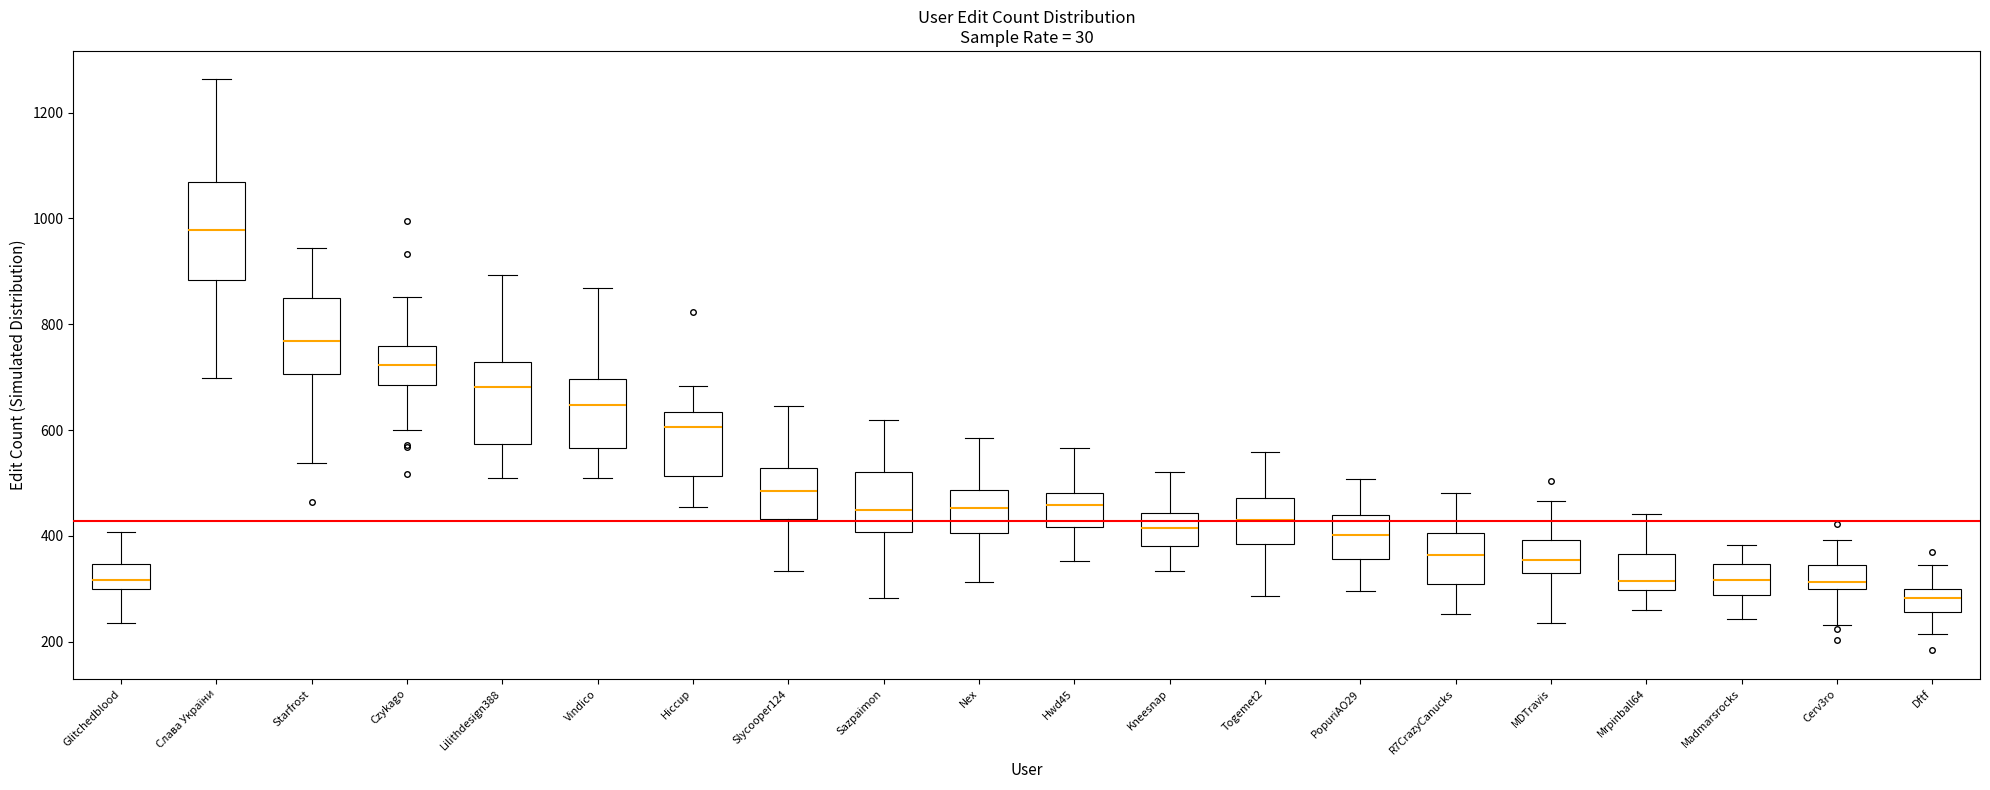

Reading left to right, transcribe this box plot: for each box, give where its median line is, the range the box spans, and where its two whiskers end, as read against the y-axis. The values are not printed on the chart, so give them approximately, as read against the axis.

Glitchedblood: median 320, box 300 to 340, whiskers 240 to 400
Слава України: median 980, box 880 to 1060, whiskers 700 to 1260
Starfrost: median 760, box 700 to 840, whiskers 540 to 940
Czykago: median 720, box 680 to 760, whiskers 600 to 860
Lilithdesign388: median 680, box 580 to 720, whiskers 500 to 900
Vindico: median 640, box 560 to 700, whiskers 500 to 860
Hiccup: median 600, box 520 to 640, whiskers 460 to 680
Slycooper124: median 480, box 440 to 520, whiskers 340 to 640
Sazpaimon: median 440, box 400 to 520, whiskers 280 to 620
Nex: median 460, box 400 to 480, whiskers 320 to 580
Hwd45: median 460, box 420 to 480, whiskers 360 to 560
Kneesnap: median 420, box 380 to 440, whiskers 340 to 520
Togemet2: median 440, box 380 to 480, whiskers 280 to 560
PopuriAO29: median 400, box 360 to 440, whiskers 300 to 500
R7CrazyCanucks: median 360, box 300 to 400, whiskers 260 to 480
MDTravis: median 360, box 320 to 400, whiskers 240 to 460
Mrpinball64: median 320, box 300 to 360, whiskers 260 to 440
Madmarsrocks: median 320, box 280 to 340, whiskers 240 to 380
Cerv3ro: median 320, box 300 to 340, whiskers 240 to 400
Dftf: median 280, box 260 to 300, whiskers 220 to 340